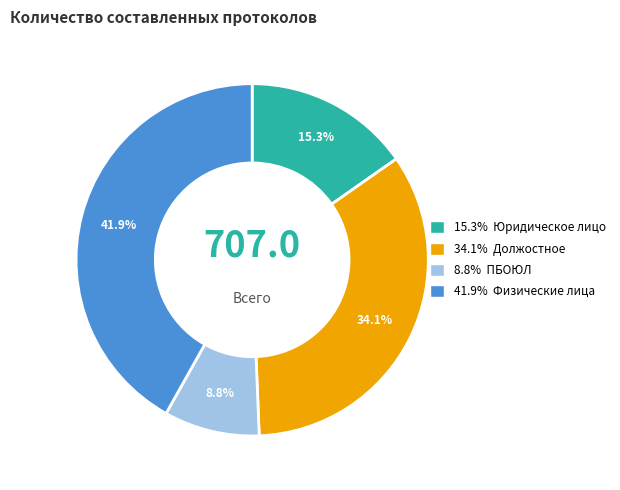

How many segments does this pie chart have?

4